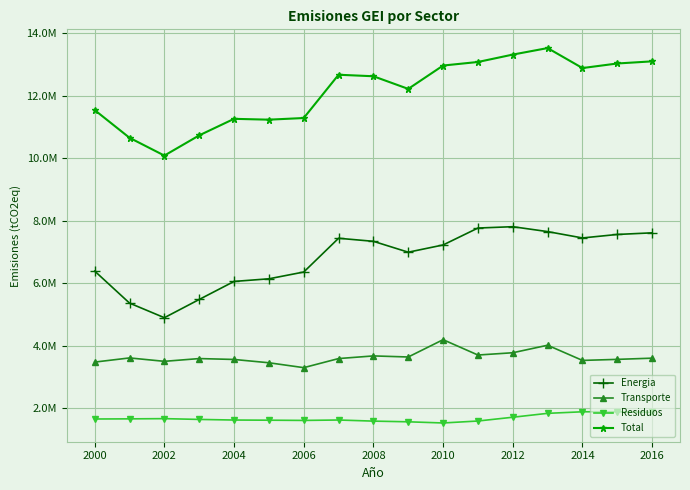

Does the chart display data point markers on the line(s)?

Yes